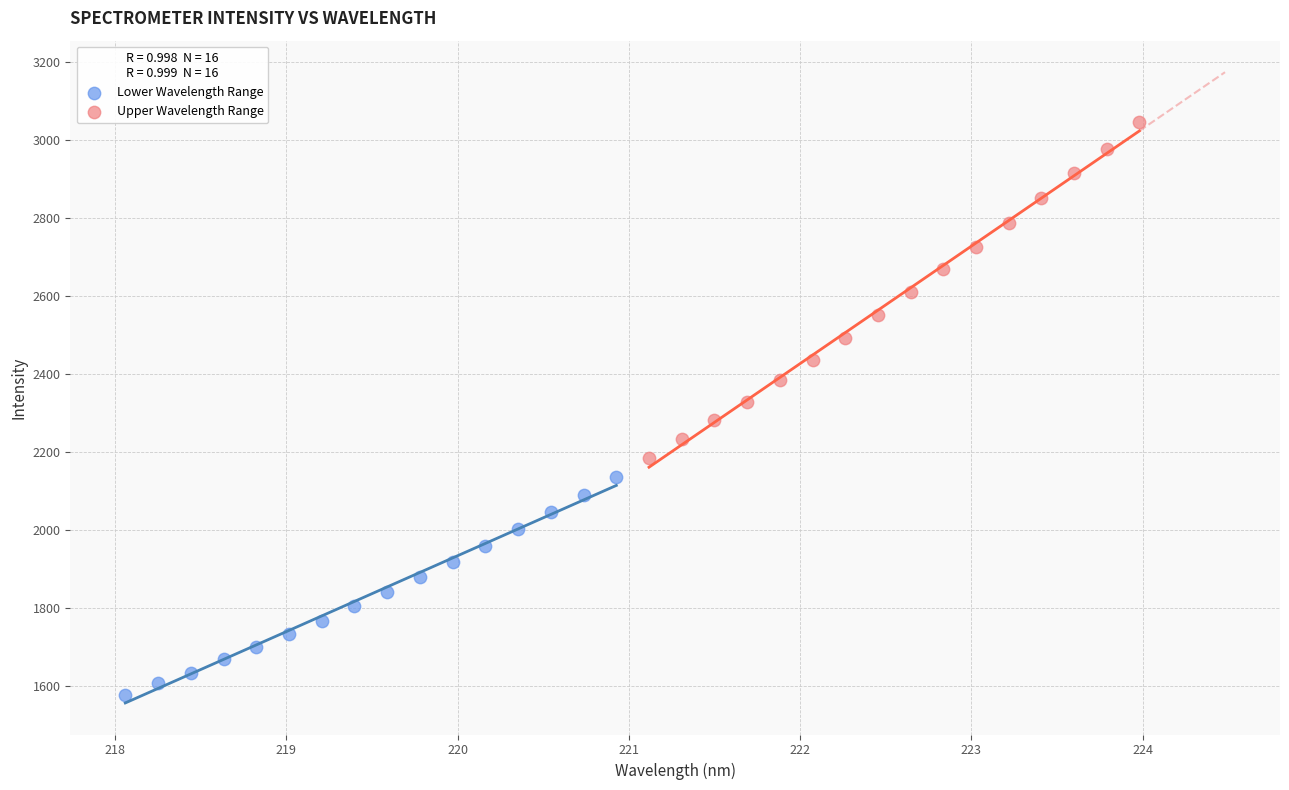

Which series reaches the maximum Y coordinate?

Upper Wavelength Range